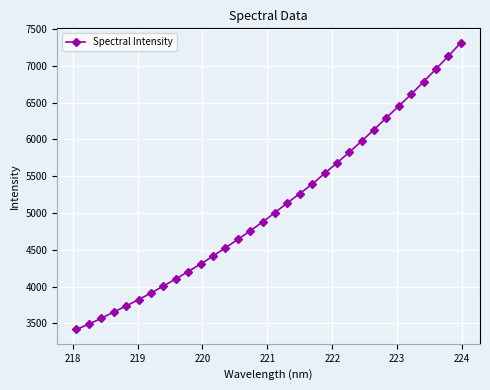

What is the smallest value displayed?

3417.2